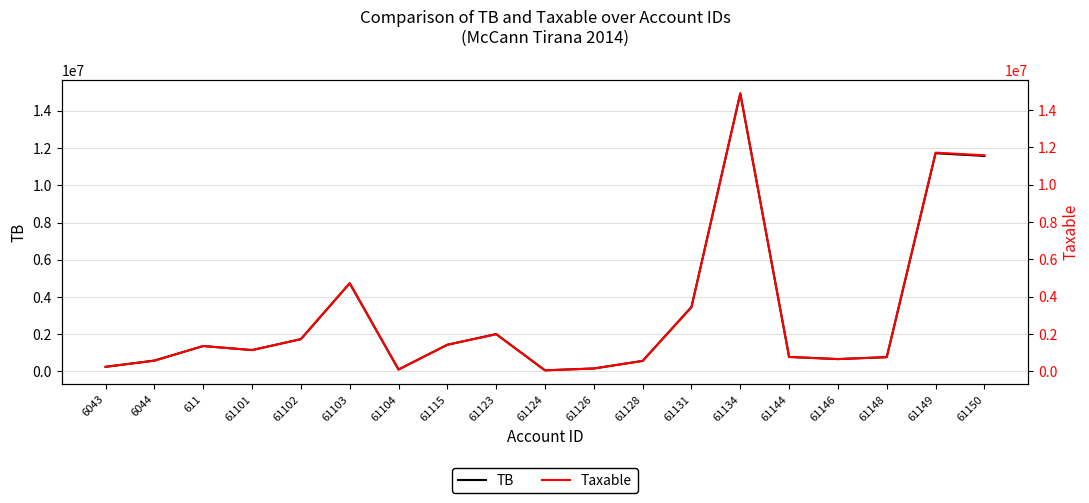

What is the label of the 15th point from the left?

61144